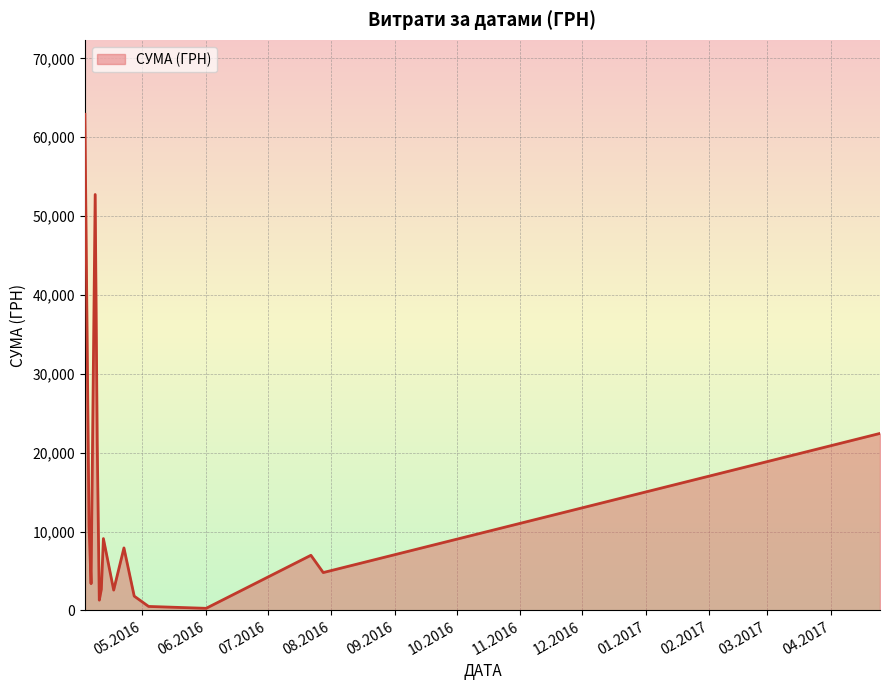

What is the difference between the maximum and minimum values?

62642.0